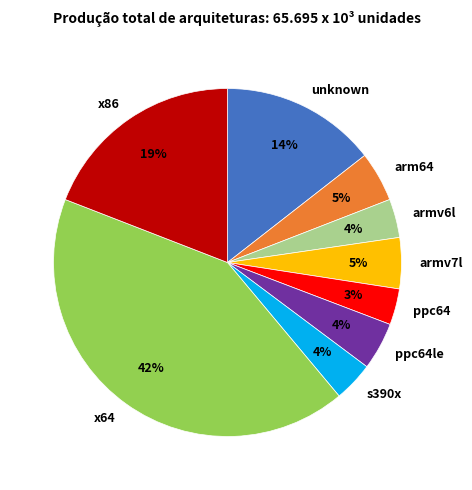

To the nearest percent, what is the average slice percentage?

11%